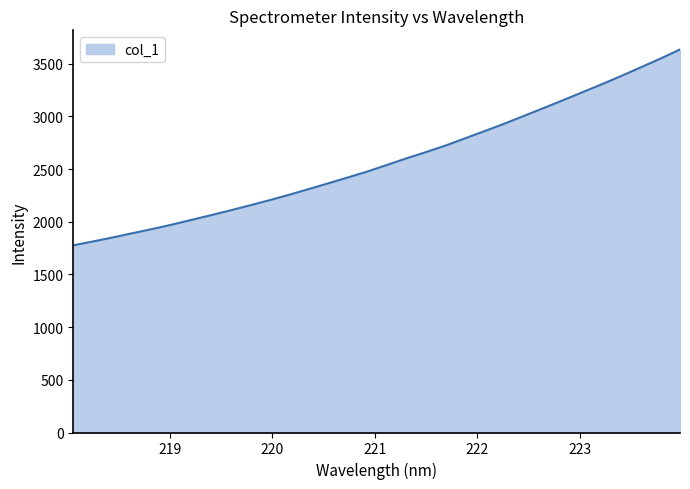

What is the maximum value shown in the chart?

3635.3